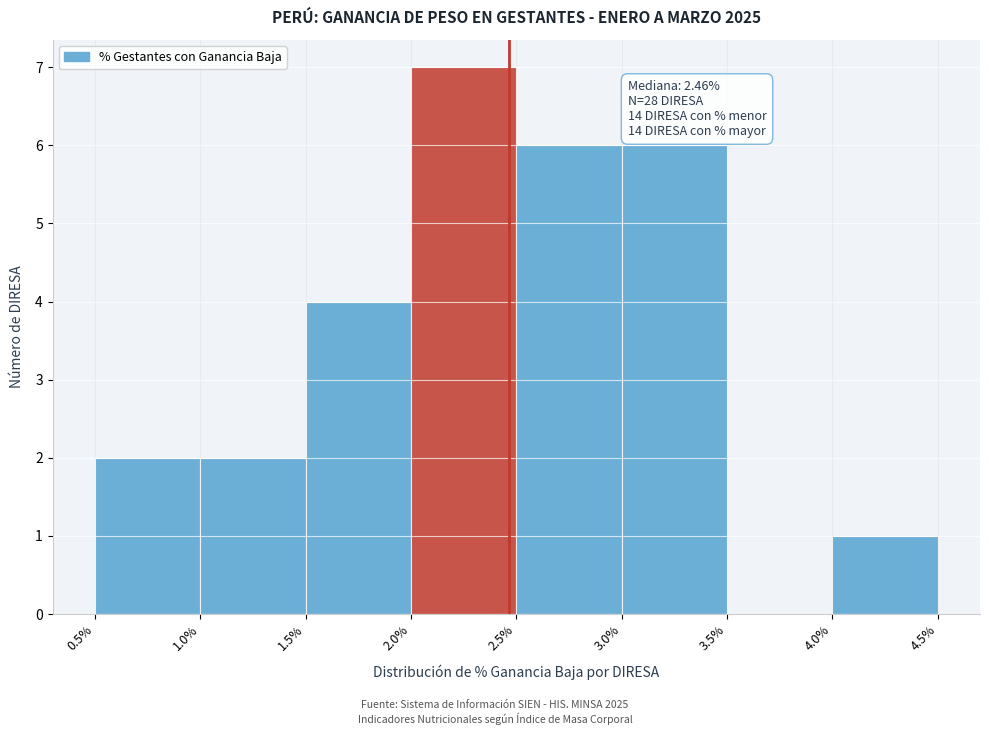

Which range on the x-axis has the tallest bar?

2.0% to 2.5%